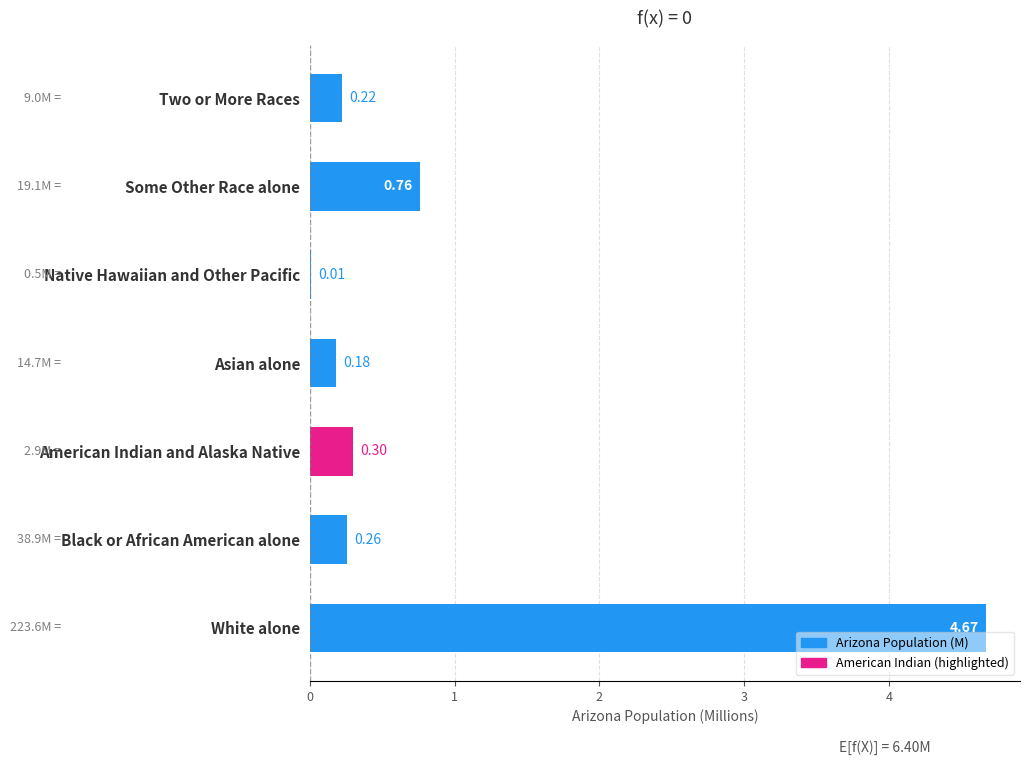

Which category has the highest value across all series?

White alone